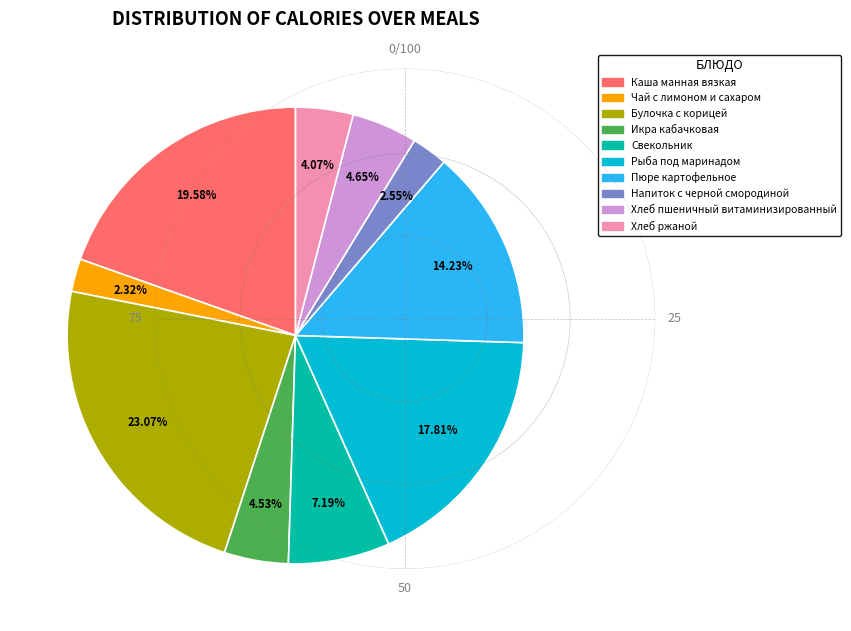

Which slice is the largest?

Булочка с корицей